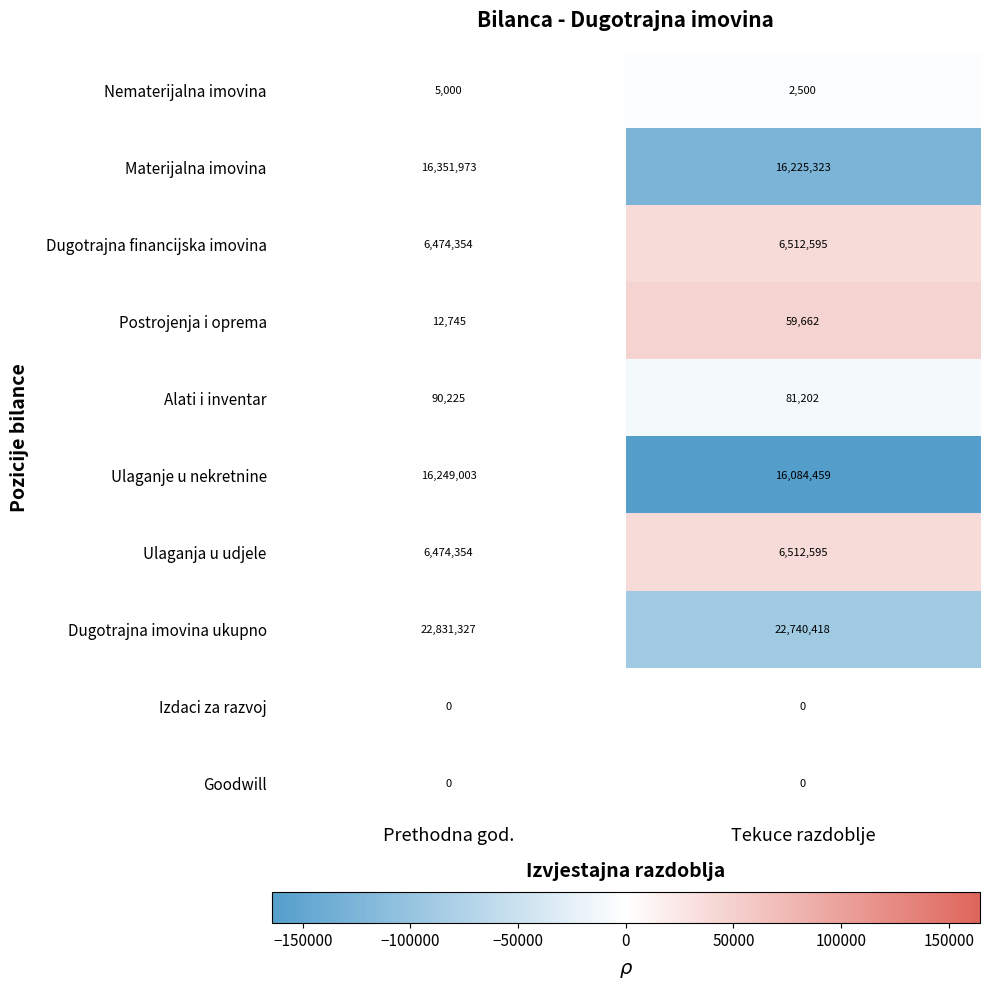

Which series has the widest spread of values?

Ulaganje u nekretnine